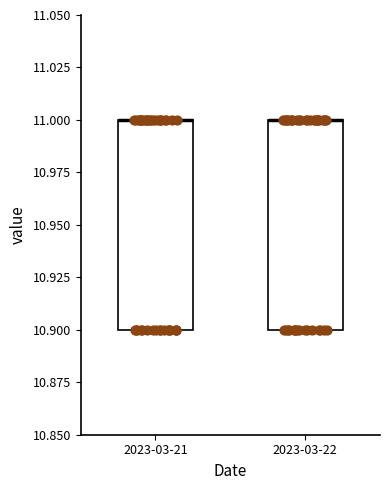

Reading left to right, read every box against the y-axis: the position of its median line, the range the box covers, and the ends of its whiskers. The values are not printed on the chart, so give them approximately, as read against the axis.

2023-03-21: median 11.0 (drawn on the box's upper edge), box 10.9 to 11.0, whiskers 10.9 to 11.0
2023-03-22: median 11.0 (drawn on the box's upper edge), box 10.9 to 11.0, whiskers 10.9 to 11.0